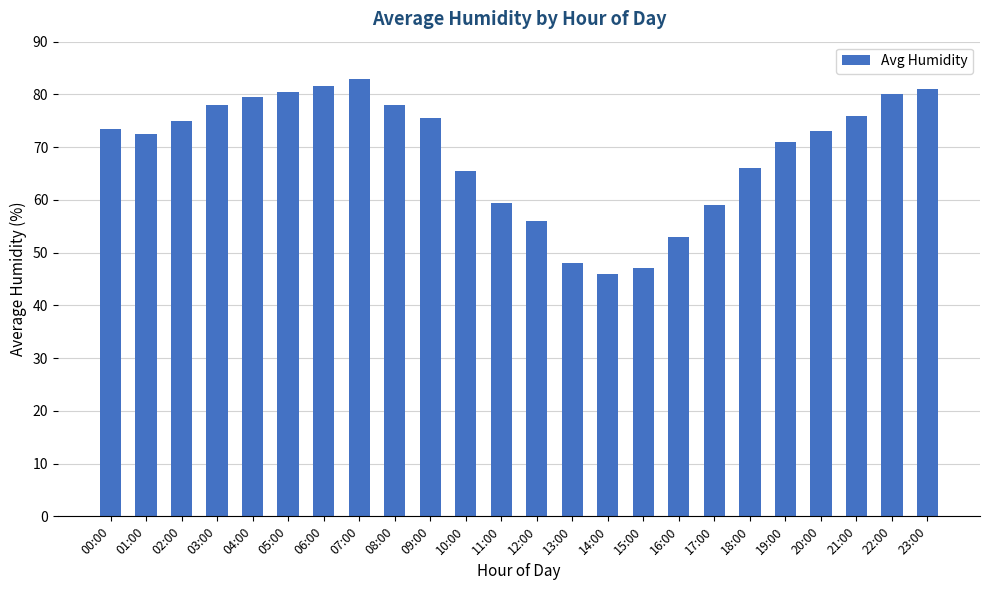

Reading left to right, extract all data points from this chart.

73.5	72.5	75.0	78.0	79.5	80.5	81.5	83.0	78.0	75.5	65.5	59.5	56.0	48.0	46.0	47.0	53.0	59.0	66.0	71.0	73.0	76.0	80.0	81.0